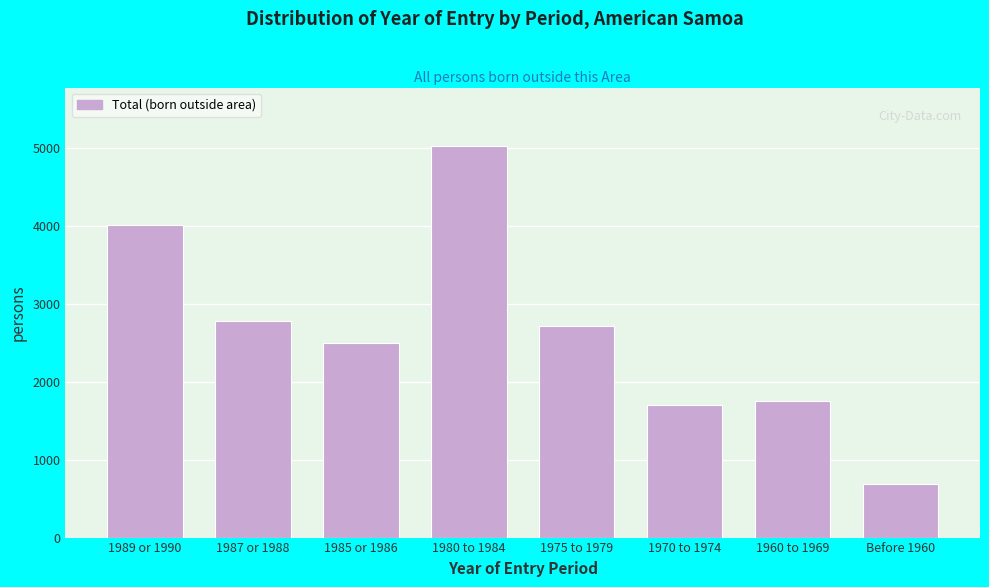

Reading left to right, transcribe all the data shown in this chart.

4019	2782	2501	5025	2719	1704	1758	692